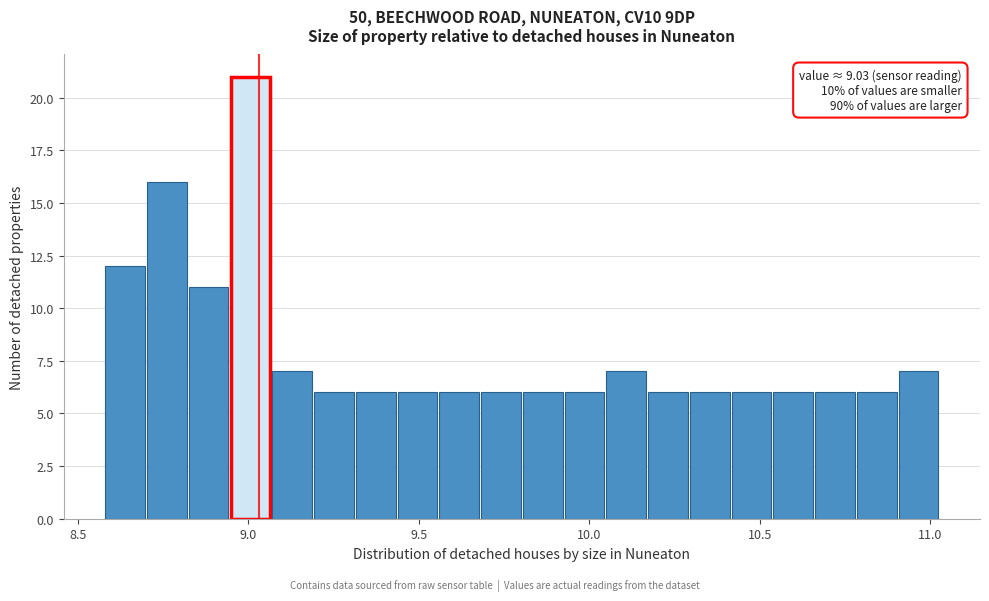

Around what value on the x-axis is the tallest bar? Give the approximate position of its centre, as read against the axis.

9.00